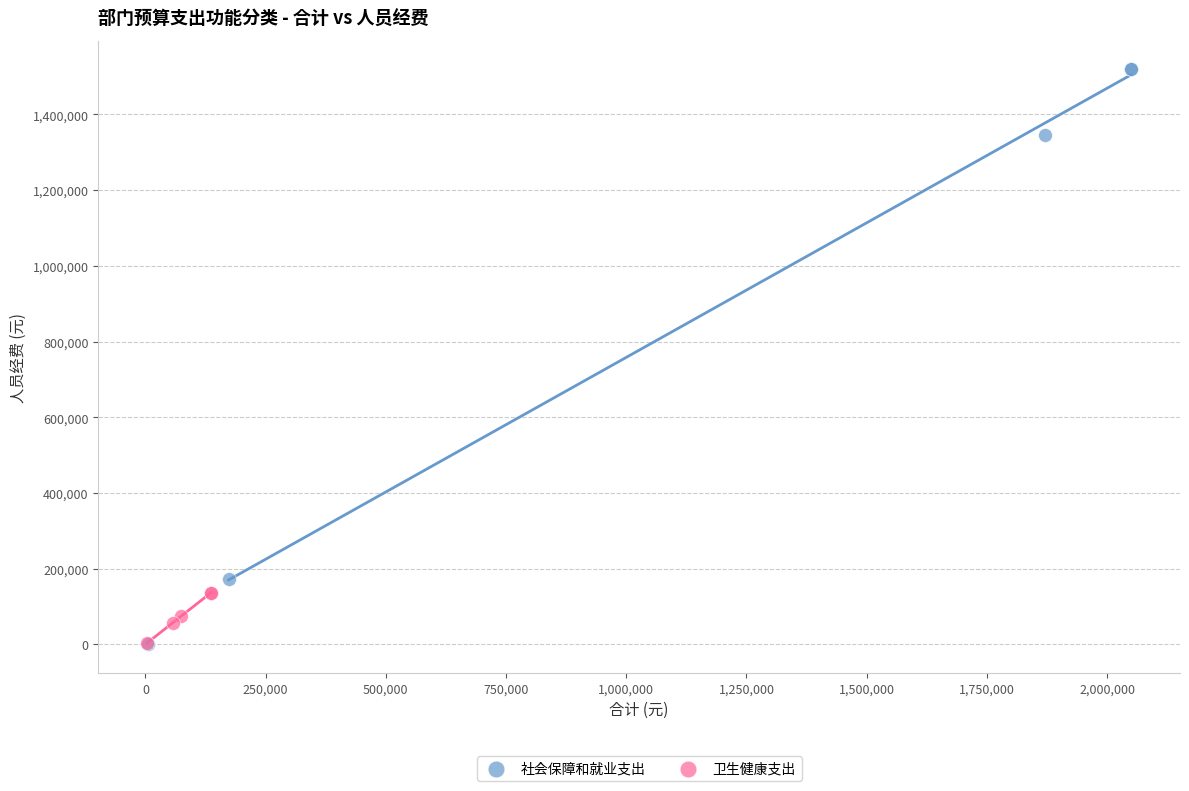

Which series has the widest spread of Y values?

社会保障和就业支出